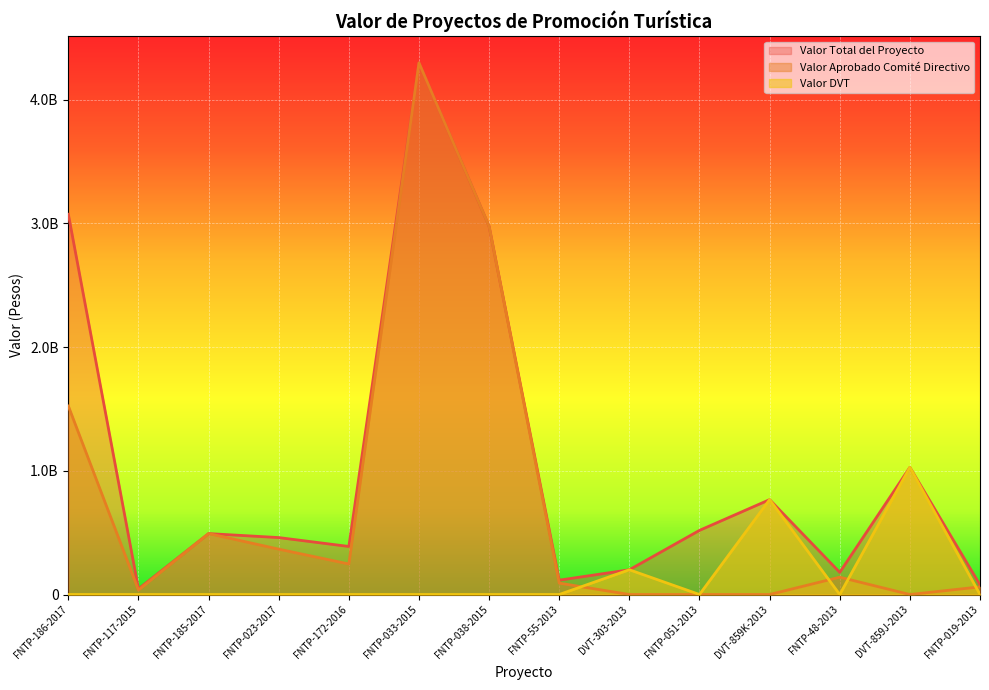

Reading right to left, what are all the values shown in this chart?

Valor Total del Proyecto: FNTP-019-2013=78140000.0	DVT-859J-2013=1028000000.0	FNTP-48-2013=179011355.0	DVT-859K-2013=767000000.0	FNTP-051-2013=518481500.0	DVT-303-2013=200000000.0	FNTP-55-2013=115932080.0	FNTP-038-2015=2976124317.0	FNTP-033-2015=4297477163.0	FNTP-172-2016=388259540.0	FNTP-023-2017=460205000.0	FNTP-185-2017=492462733.0	FNTP-117-2015=45313700.0	FNTP-186-2017=3073840857.4
Valor Aprobado Comité Directivo Pesos: FNTP-019-2013=61820000.0	DVT-859J-2013=0.0	FNTP-48-2013=140050255.0	DVT-859K-2013=0.0	FNTP-051-2013=0.0	DVT-303-2013=0.0	FNTP-55-2013=92090080.0	FNTP-038-2015=2976124317.0	FNTP-033-2015=4297477163.0	FNTP-172-2016=246766681.0	FNTP-023-2017=366665000.0	FNTP-185-2017=492462733.0	FNTP-117-2015=36251700.0	FNTP-186-2017=1523643156.0
Valor DVT: FNTP-019-2013=0.0	DVT-859J-2013=1028000000.0	FNTP-48-2013=0.0	DVT-859K-2013=767000000.0	FNTP-051-2013=0.0	DVT-303-2013=200000000.0	FNTP-55-2013=0.0	FNTP-038-2015=0.0	FNTP-033-2015=0.0	FNTP-172-2016=0.0	FNTP-023-2017=0.0	FNTP-185-2017=0.0	FNTP-117-2015=0.0	FNTP-186-2017=0.0